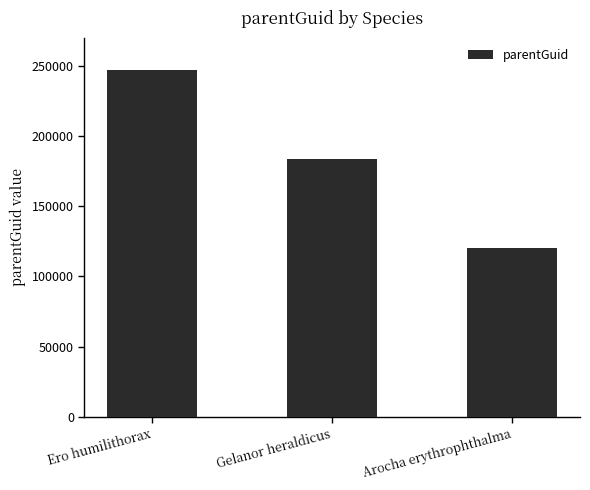

Reading left to right, transcribe all the data shown in this chart.

Ero humilithorax=246869	Gelanor heraldicus=183771	Arocha erythrophthalma=120180